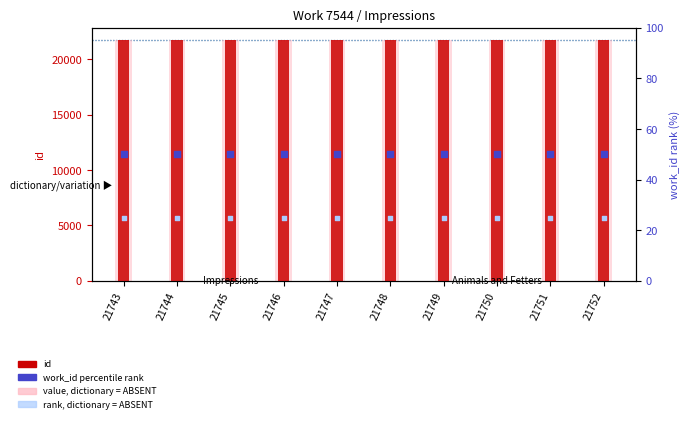

At which category is the sum across all series the highest?

21752